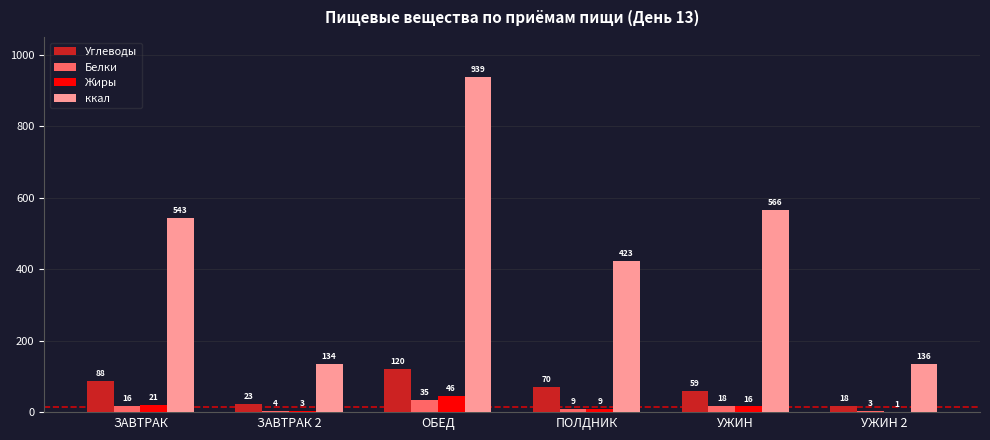

What is the total value across all series at ЗАВТРАК?

669.2